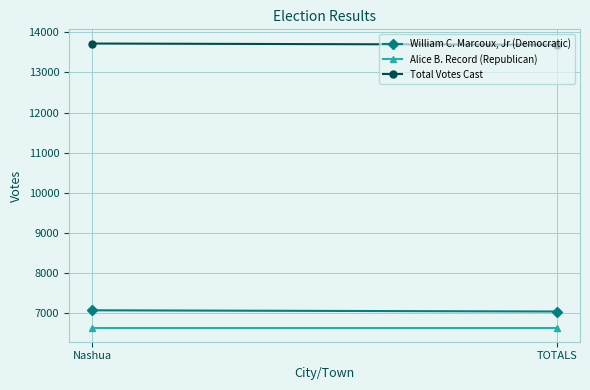

Is this an area chart (filled region under the line)?

No